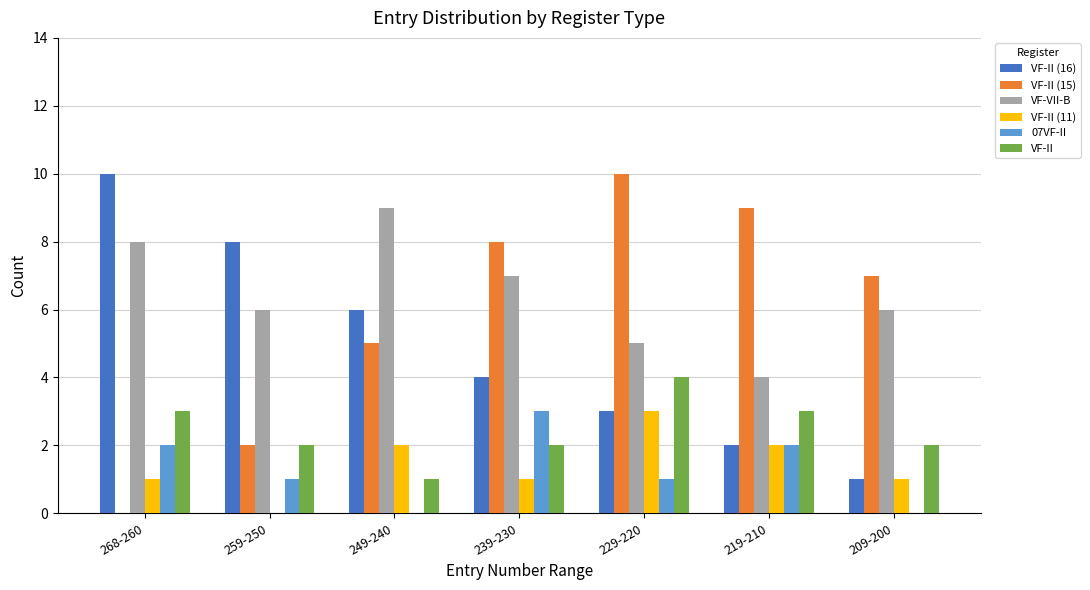

What is the approximate value of VF-II (11) at 249-240?

2